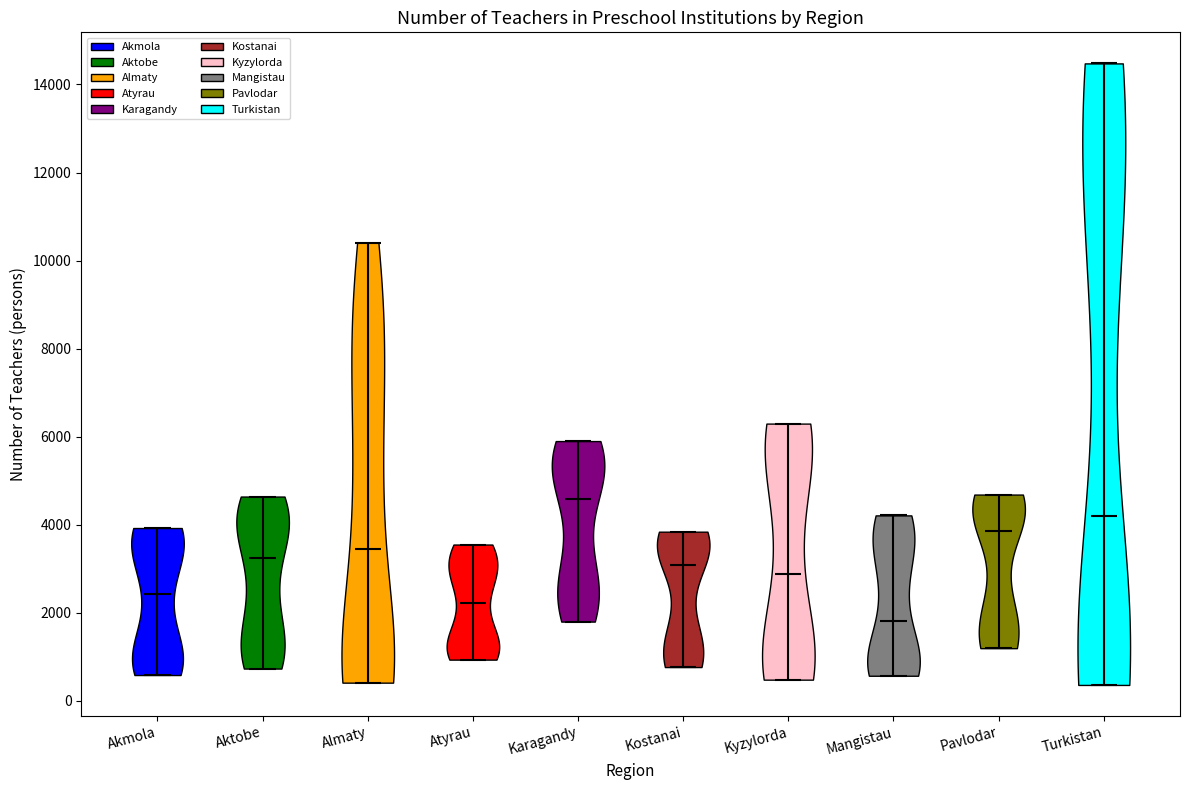

What is the highest point the violin for Mangistau reaches on the y-axis? The values are not printed on the chart, so give them approximately, as read against the axis.

4200